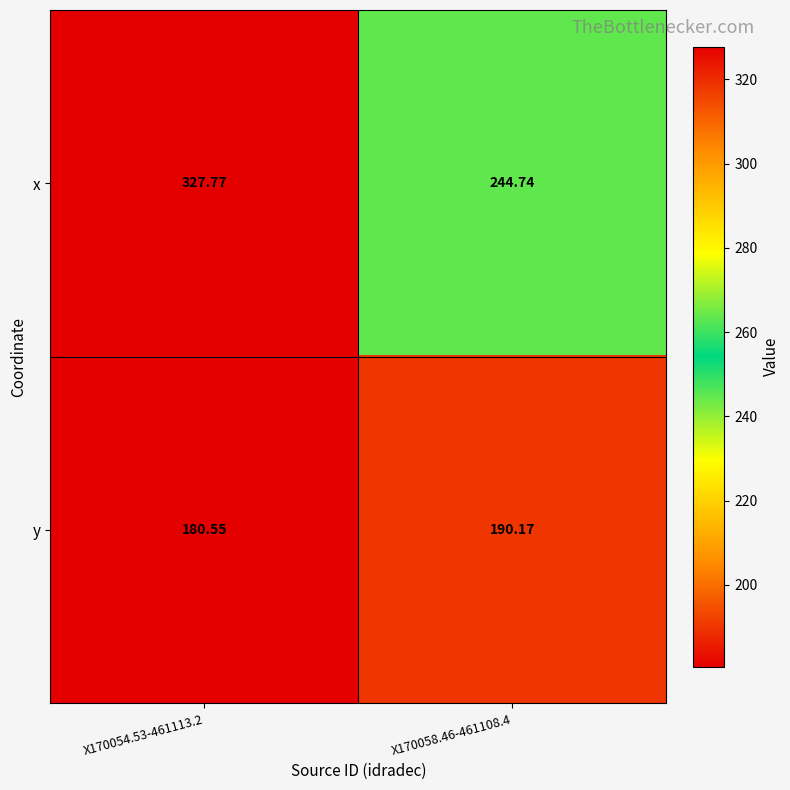

Rank the series at X170058.46-461108.4 from highest to lowest value.

x, y